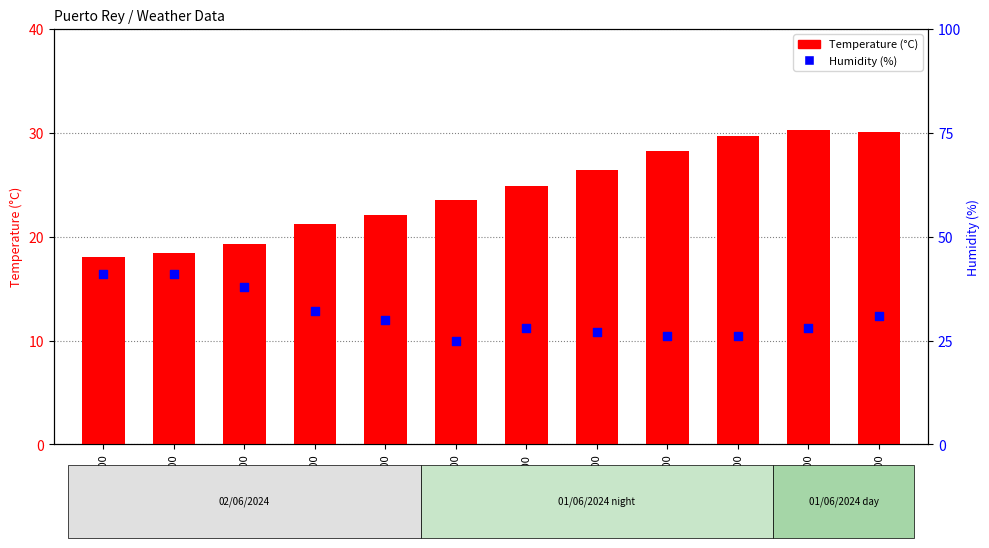

What is the total value across all series at 22:00?

52.9